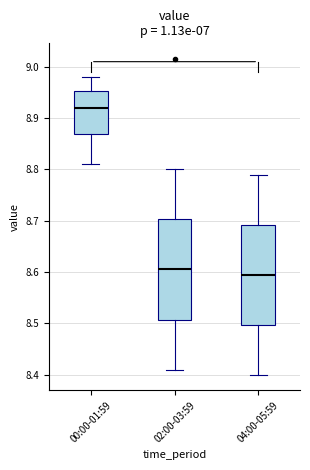

Which box's median line is the lowest?

04:00-05:59